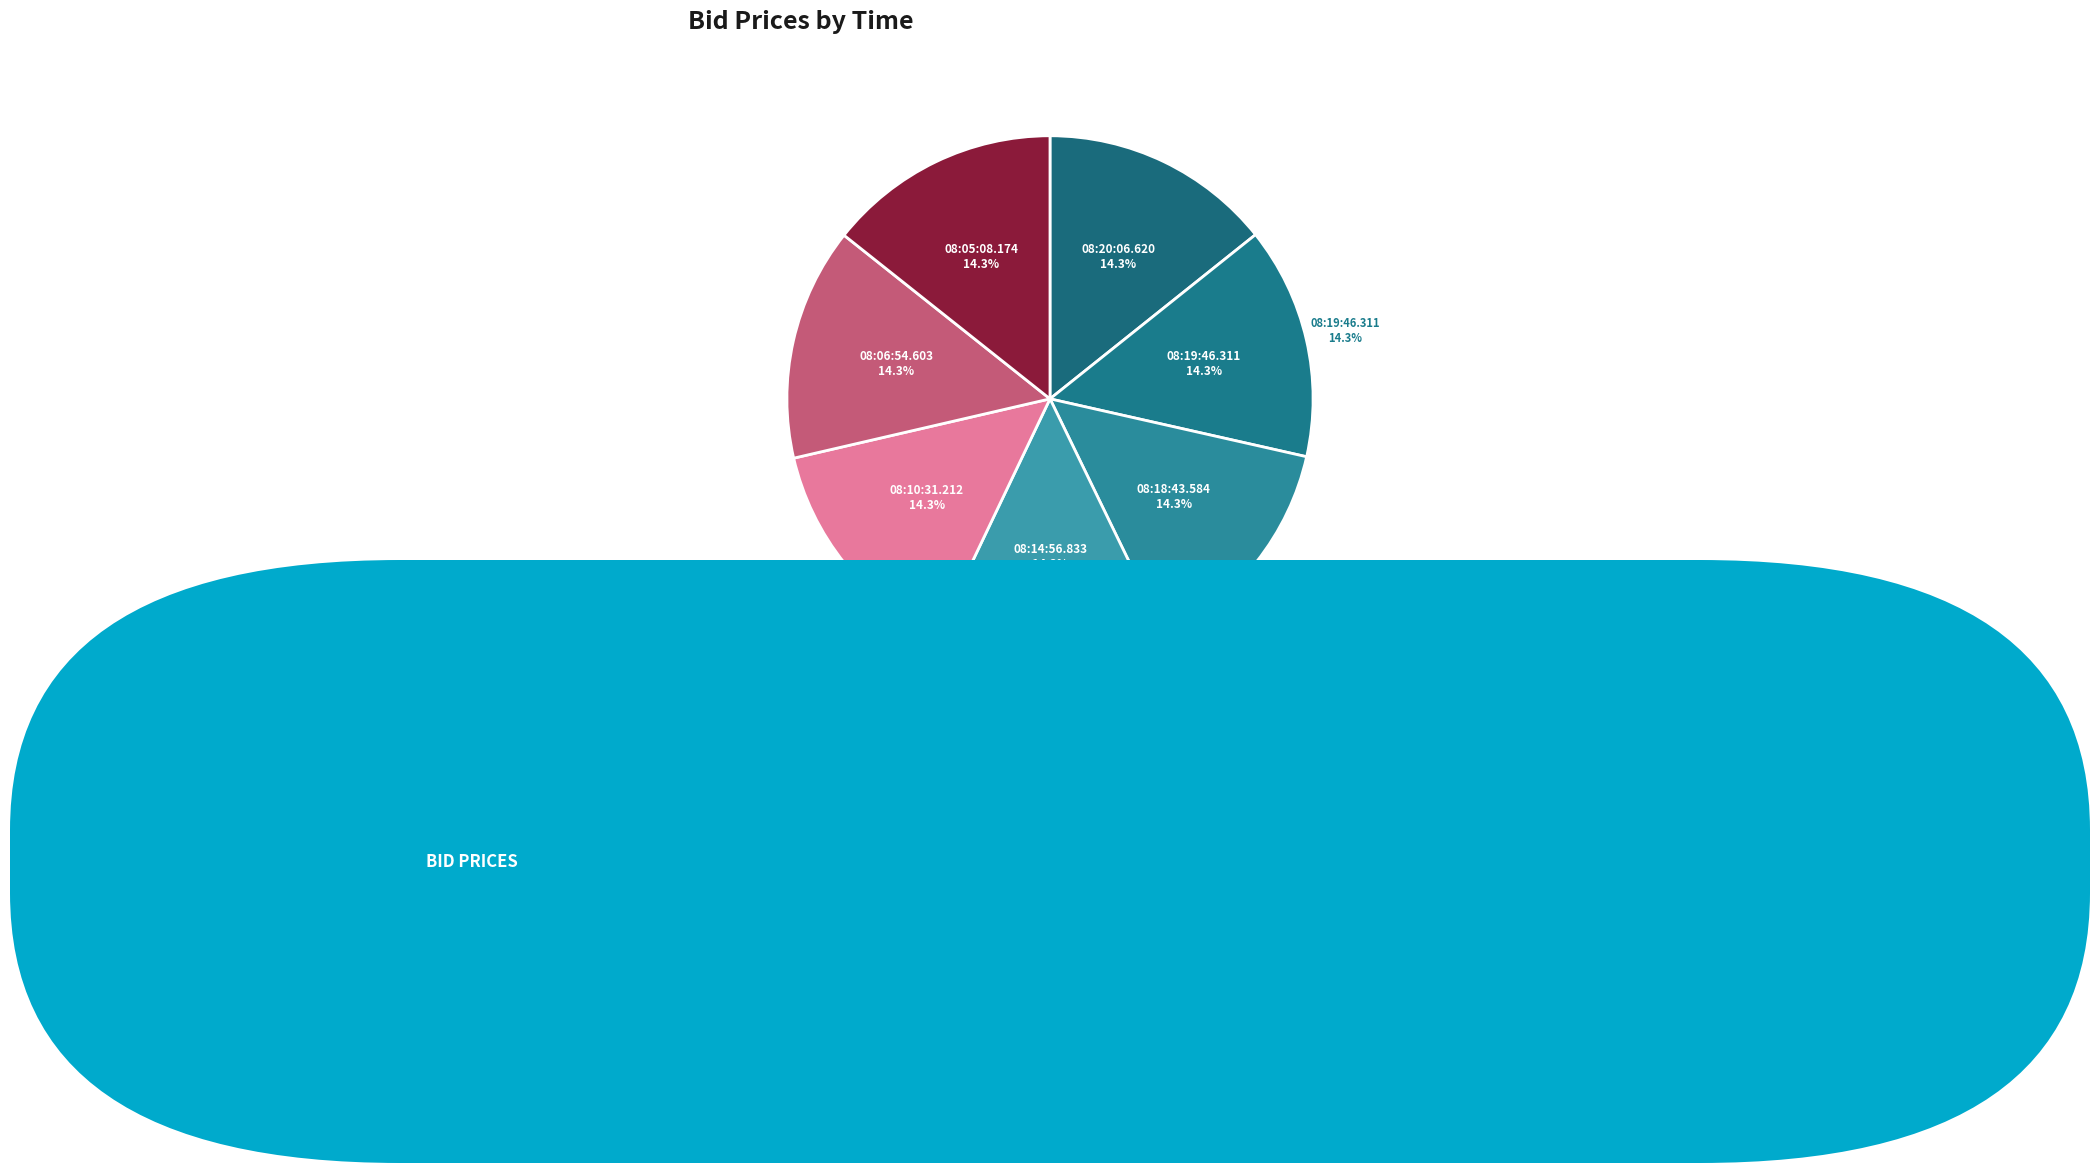

Is there any slice that represents more than half of the pie?

No